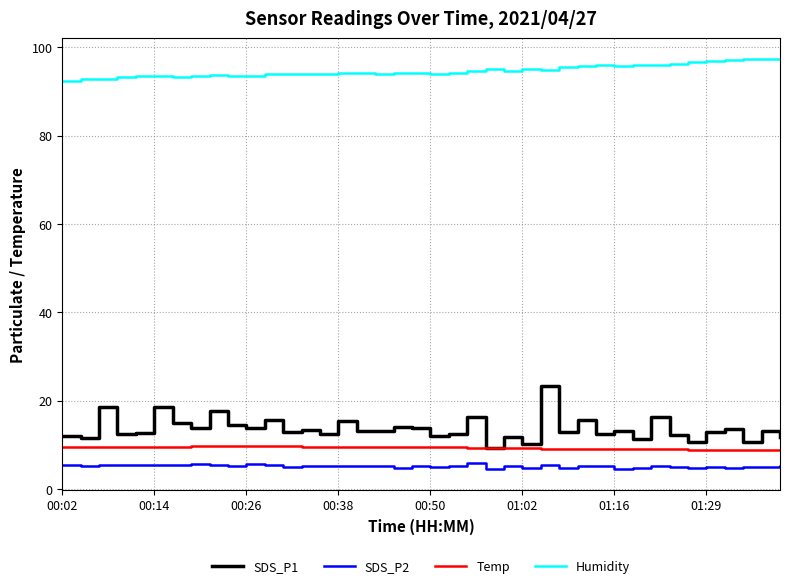

Which series has the largest total across all categories?

Humidity